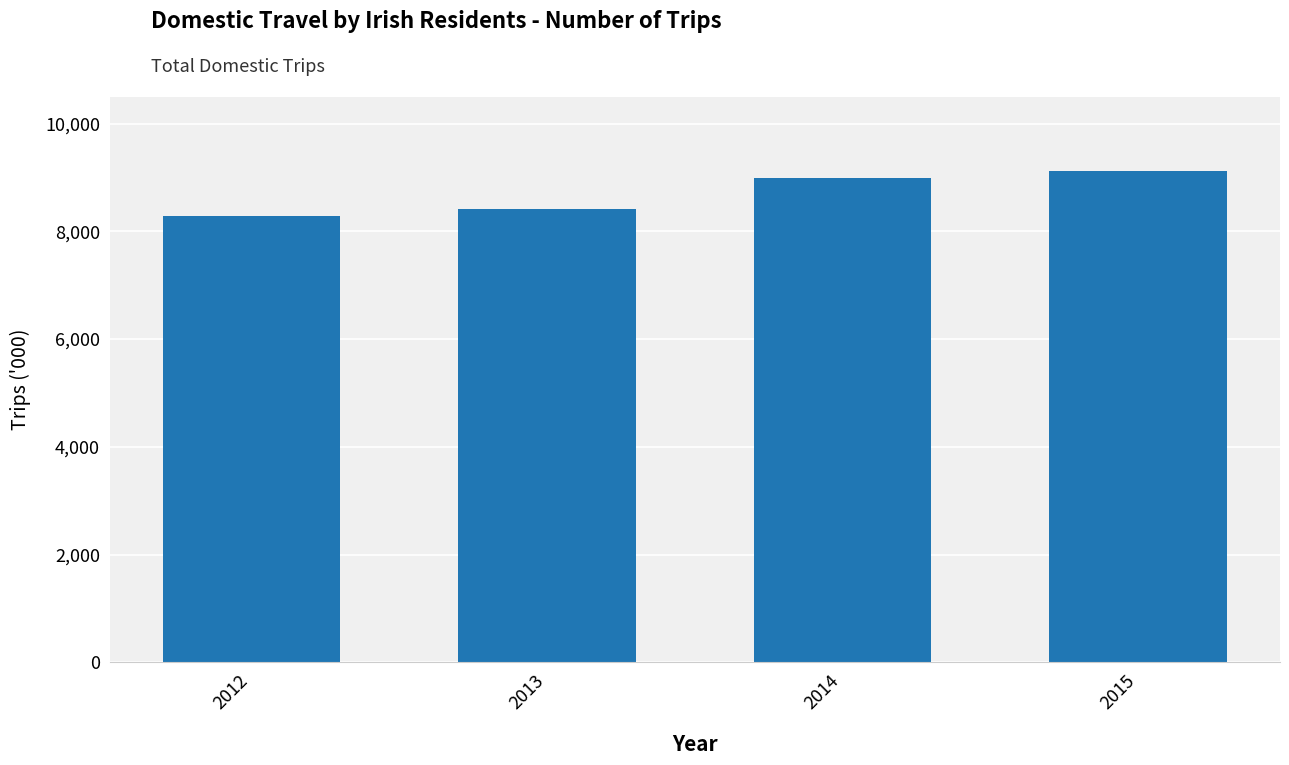

What is the maximum value shown in the chart?

9124.5